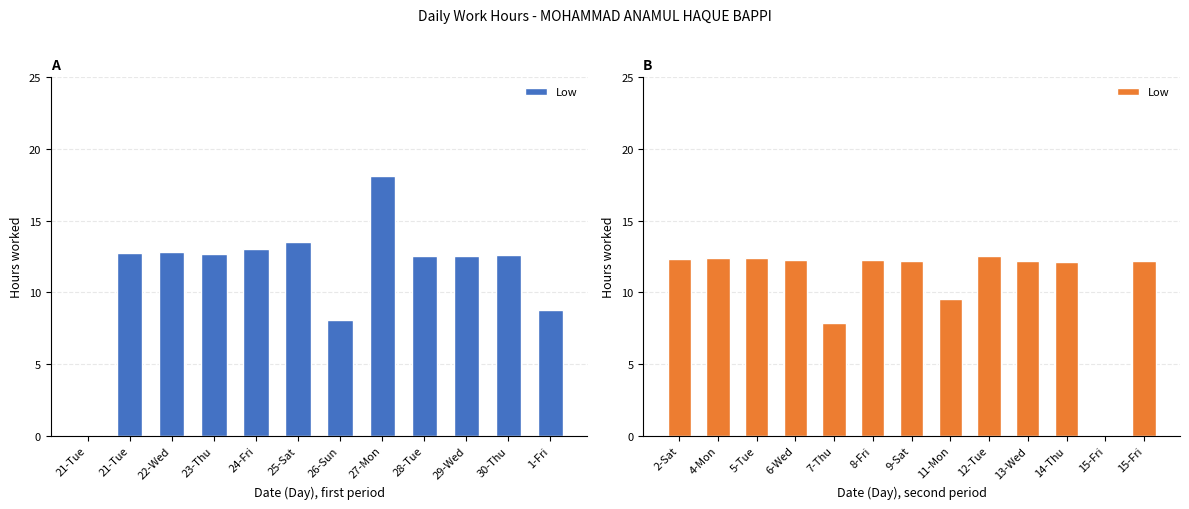

What is the sum of all values?

140.1